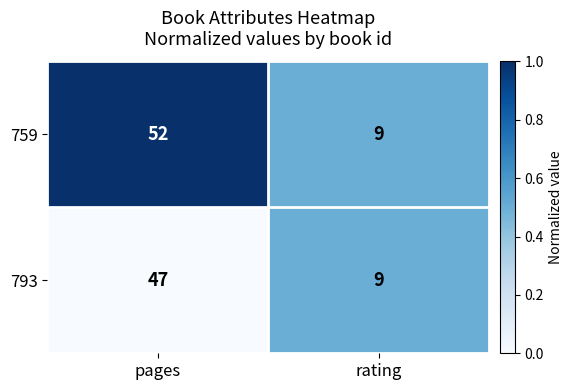

The value of 759 at pages is 52. True or false?

True